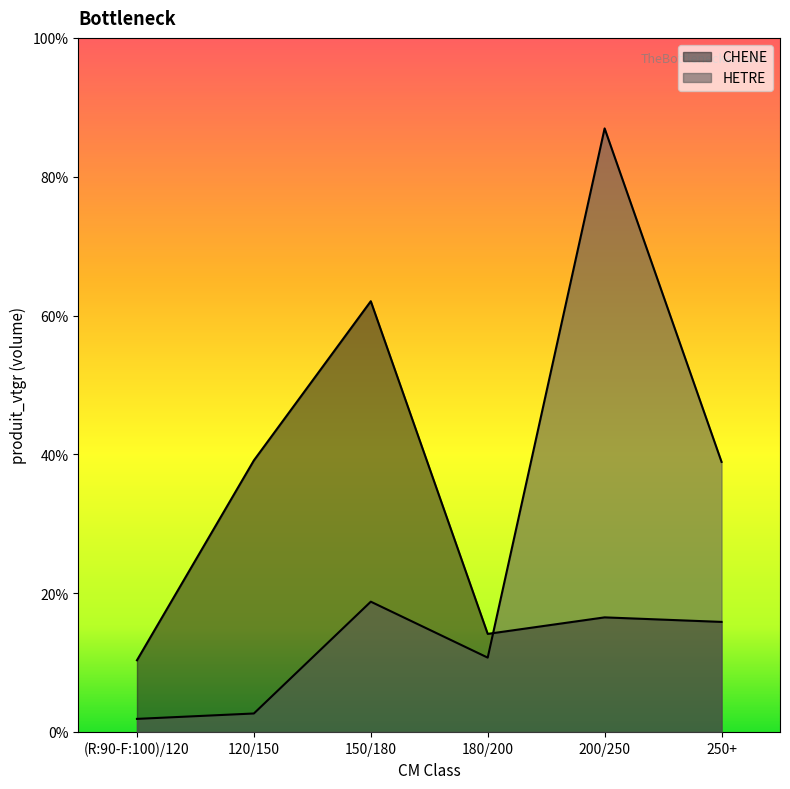

What is the sum of all CHENE values?

59.7